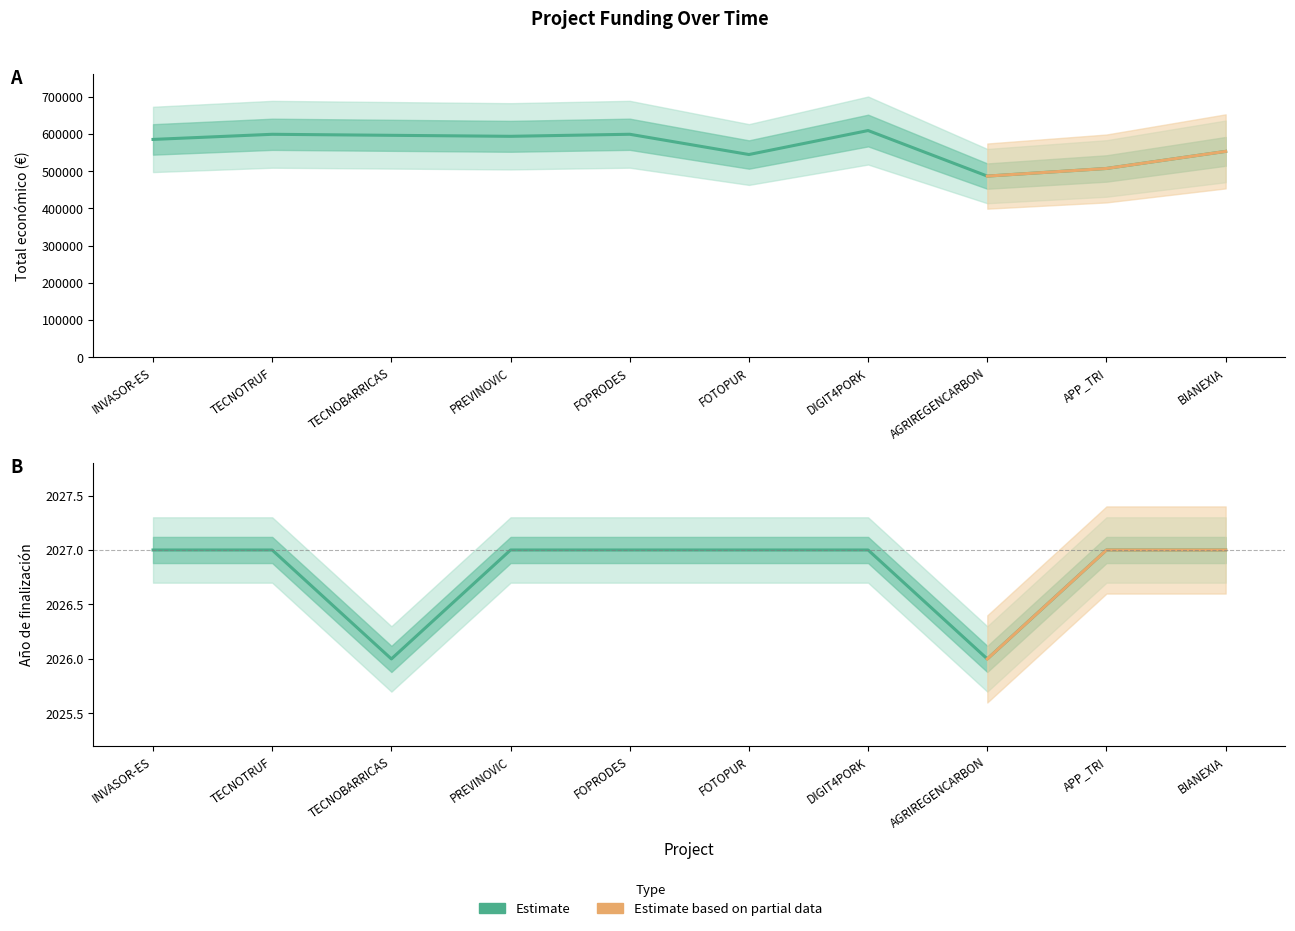

What is the difference between the highest and lowest values at BIANEXIA?

551169